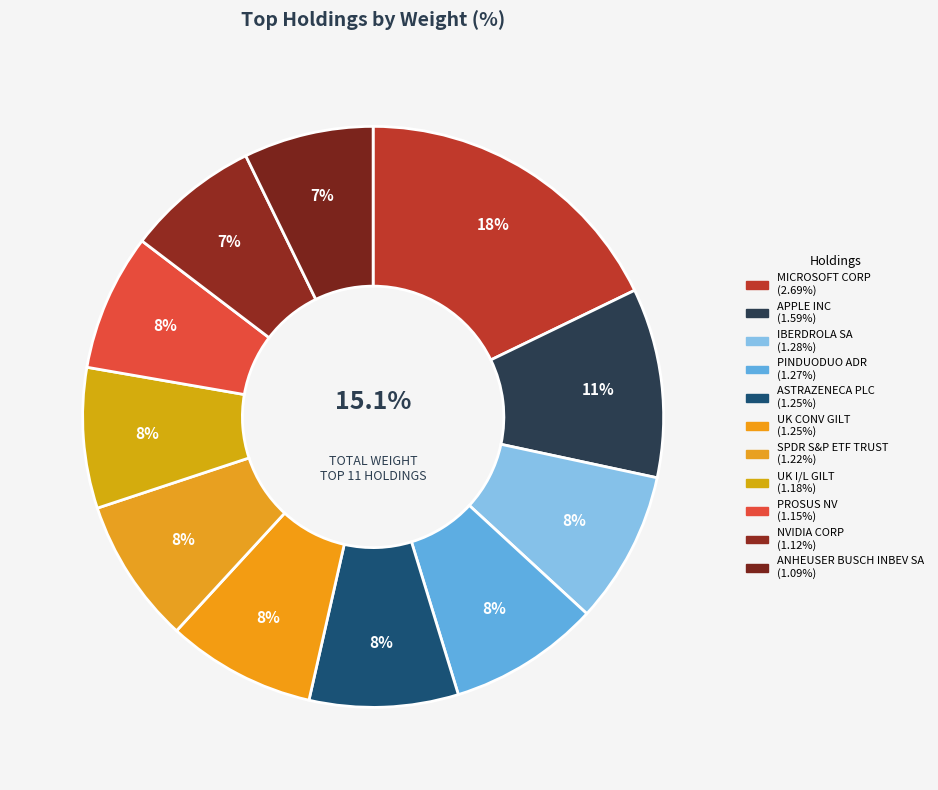

The PINDUODUO ADR slice represents 22% of the pie. True or false?

False